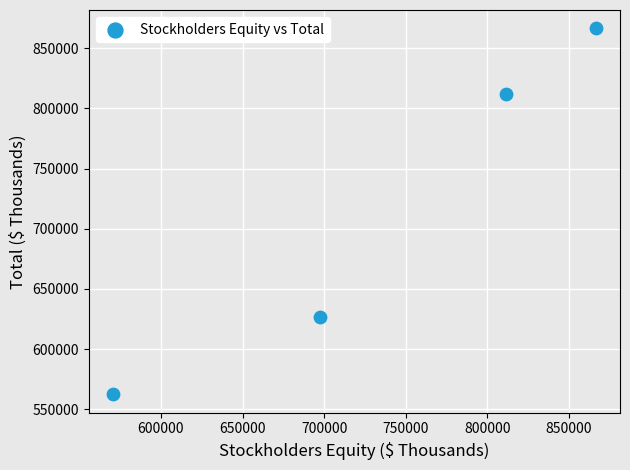

What Y value in the scatter plot is closest to 714413?

626319